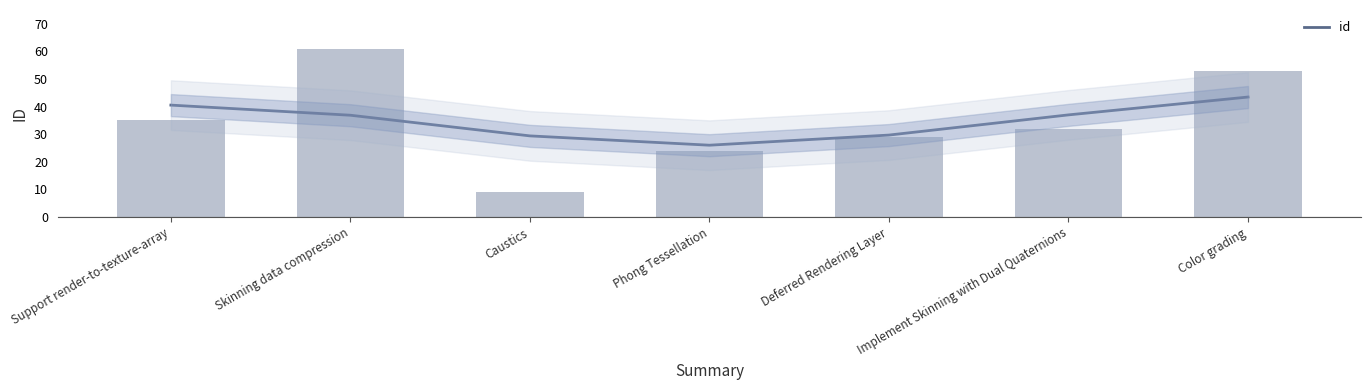

Which has a higher value, Caustics or Skinning data compression?

Skinning data compression